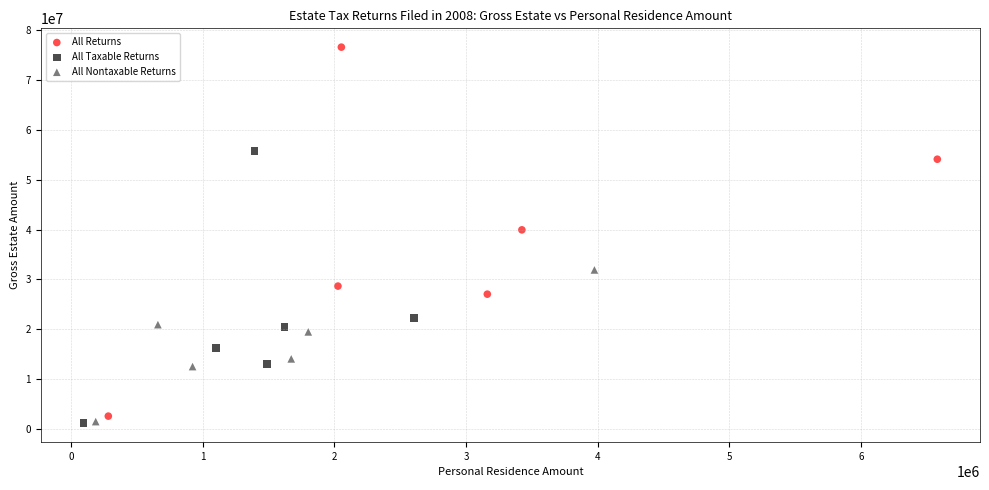

What are all the series names shown in the legend?

All Returns, All Taxable Returns, All Nontaxable Returns